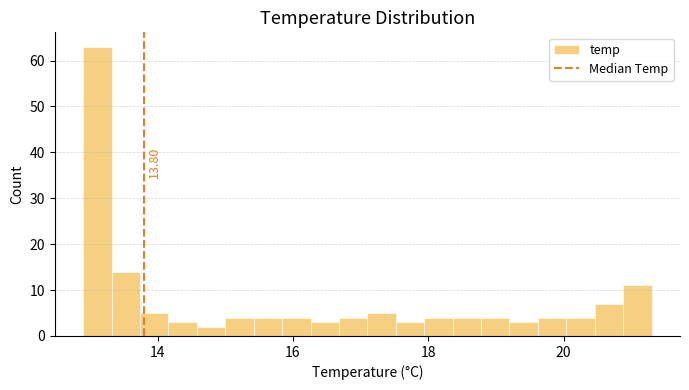

Read against the x-axis, roughly where is the centre of the tallest bar?

13.2